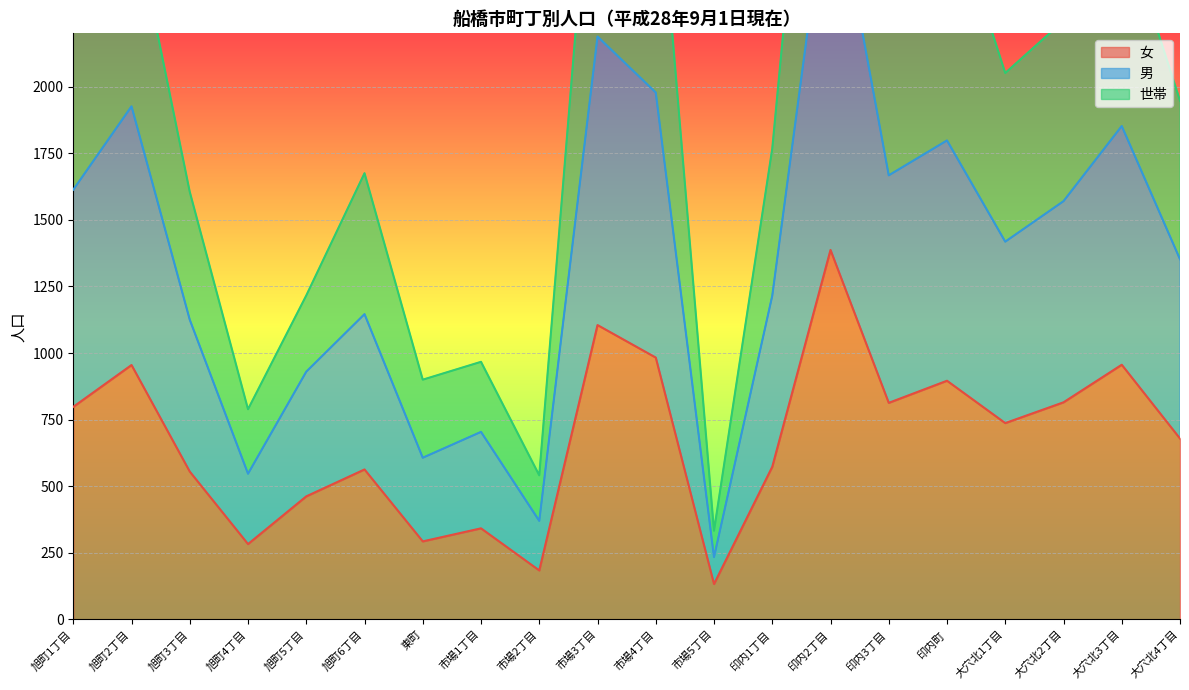

Between 旭町6丁目 and 市場5丁目, which is larger?

旭町6丁目